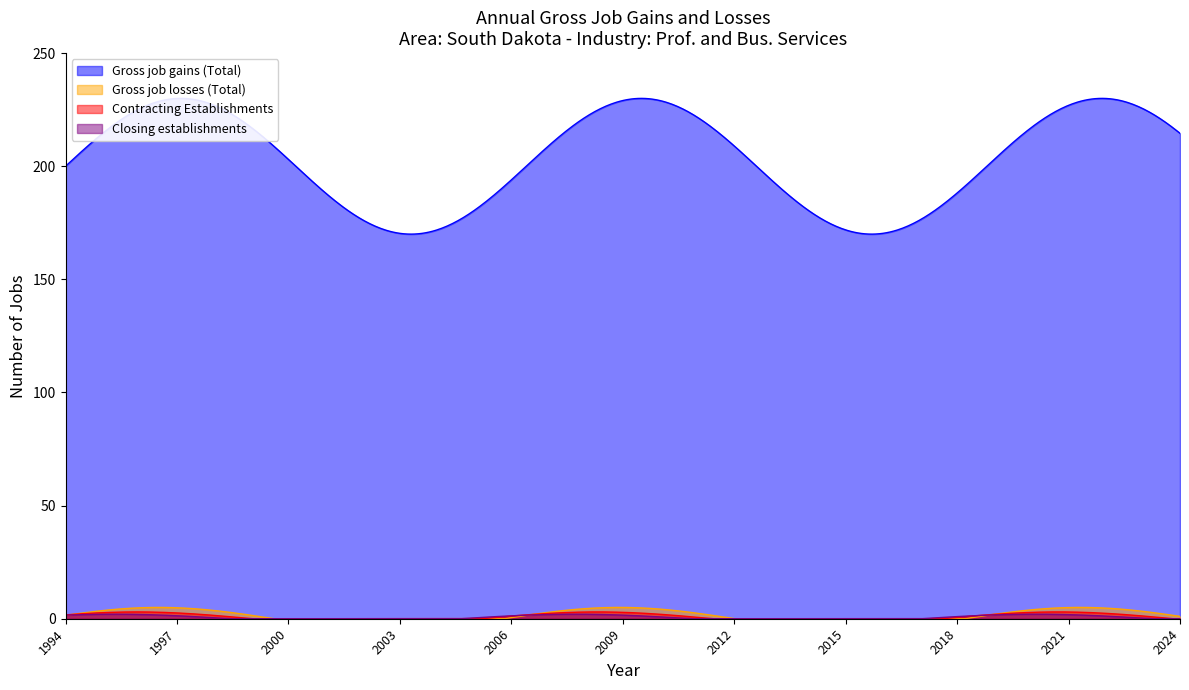

Which series has the widest spread of values?

Gross job gains (Total)